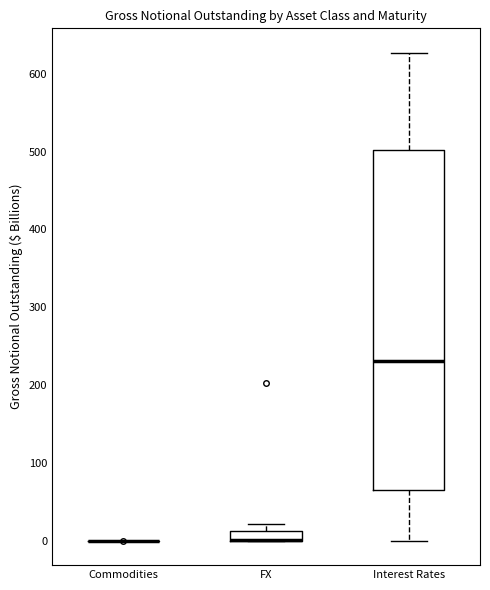

Which box is the tallest, from its lower edge to its upper edge?

Interest Rates